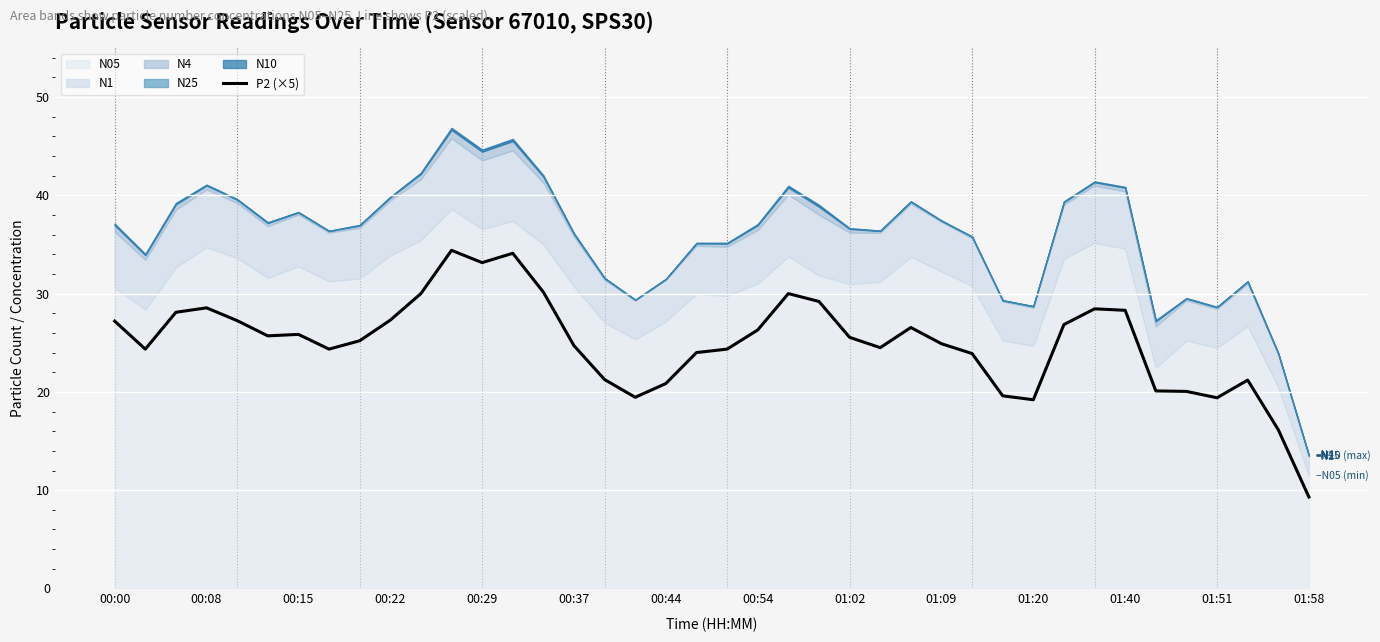

What is the value of the 26th point from the left?

24.5